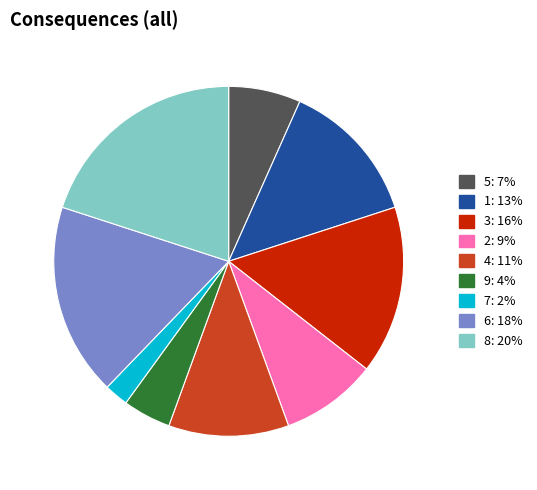

Which has a higher value, 6 or 8?

8